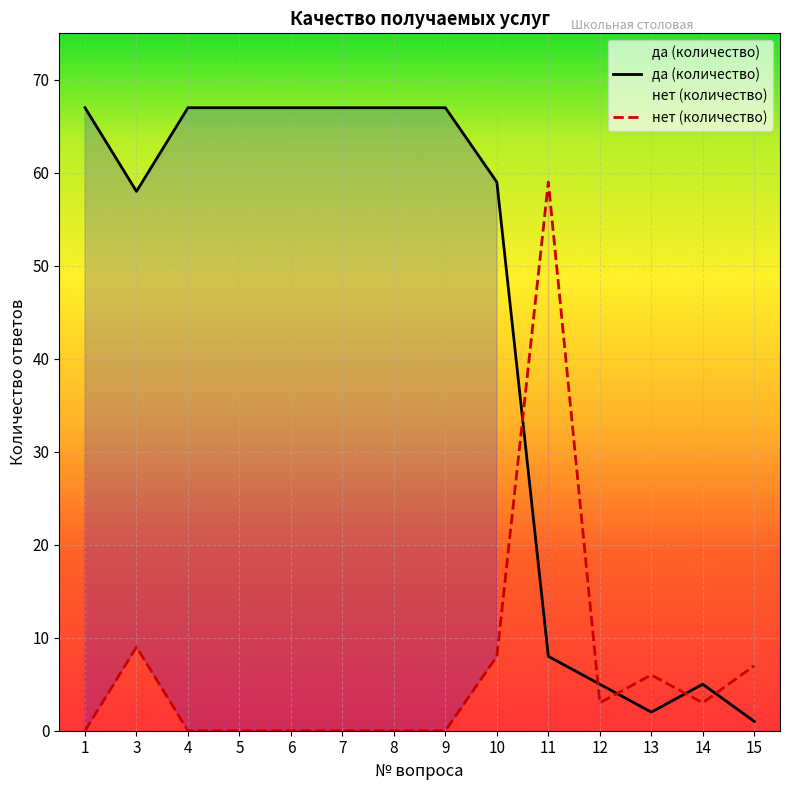

Which series has the widest spread of values?

да (количество)